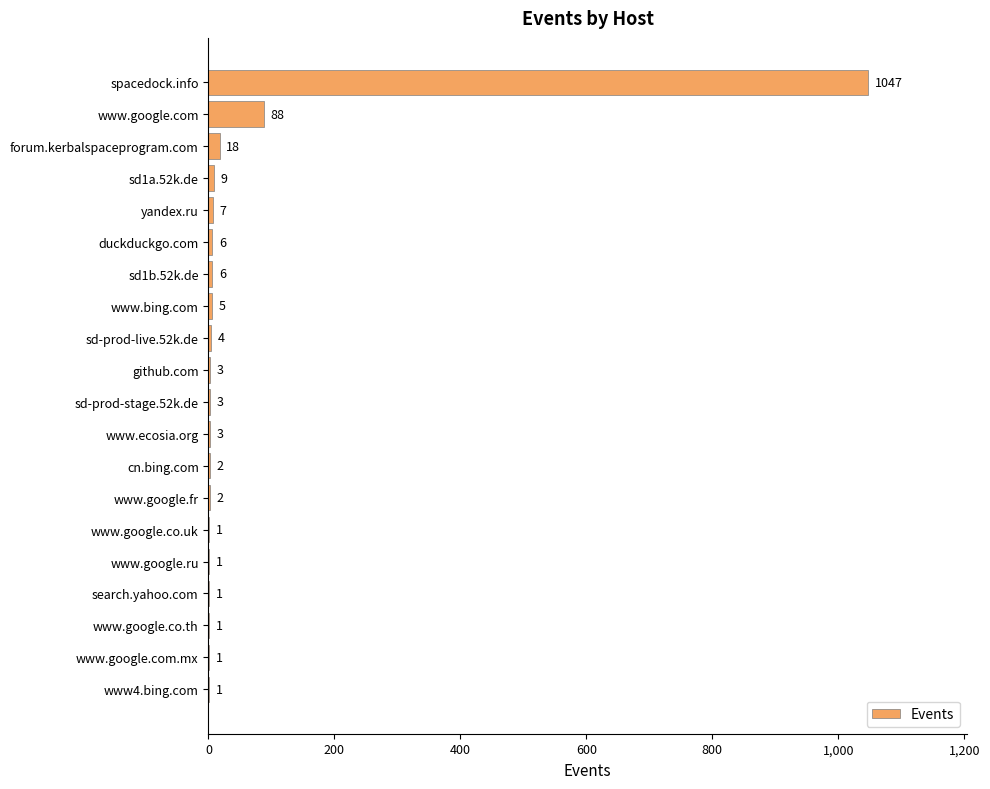

Which category has the highest value across all series?

spacedock.info